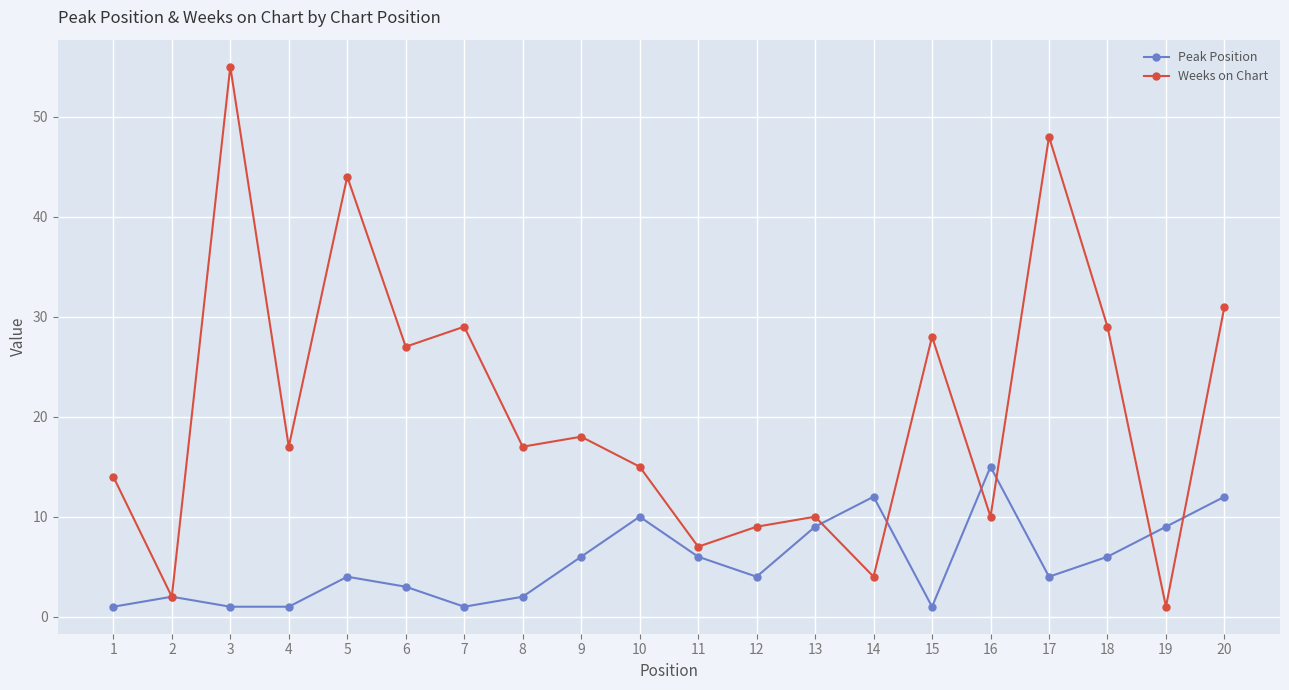

What is the value of the Peak Position point at the 20th from the left?

12